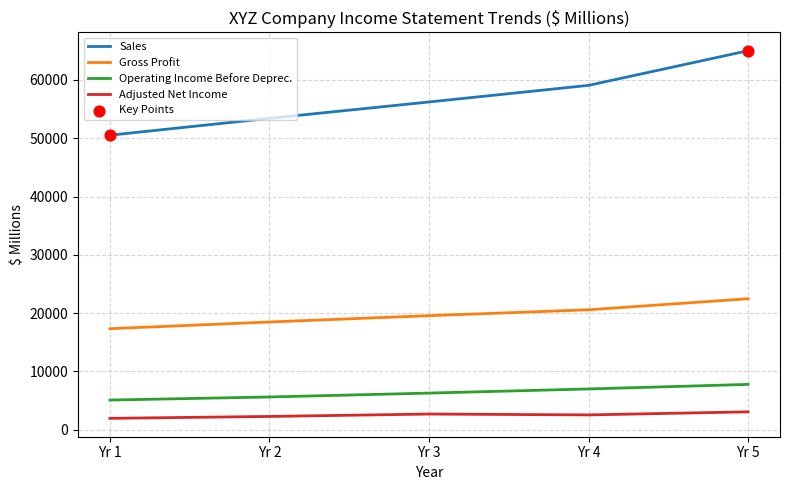

Which series has the largest total across all categories?

Sales